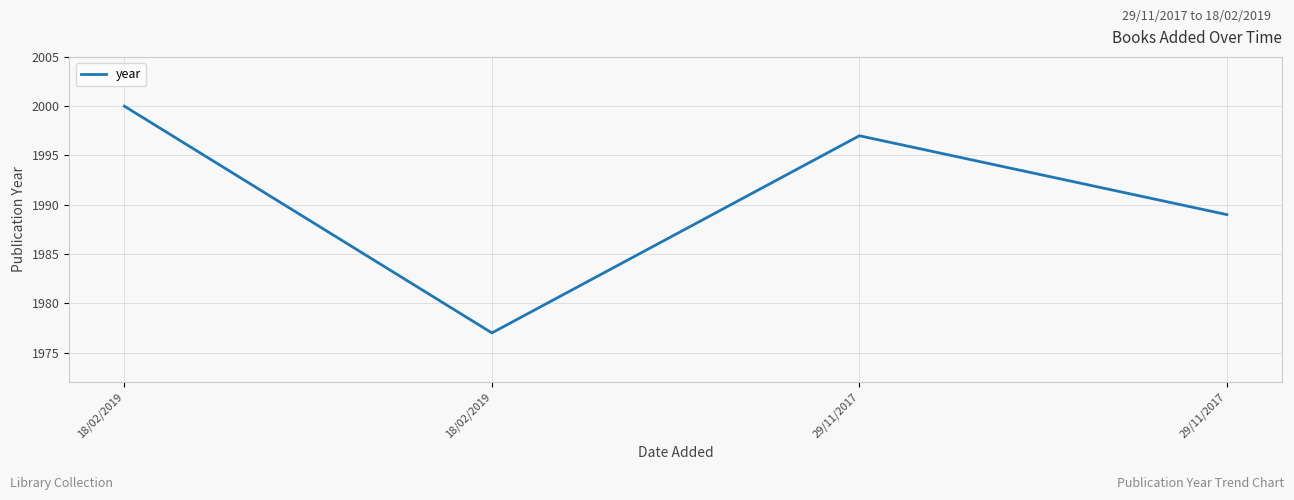

Rank the categories by value from lowest to highest.

18/02/2019, 29/11/2017, 29/11/2017, 18/02/2019